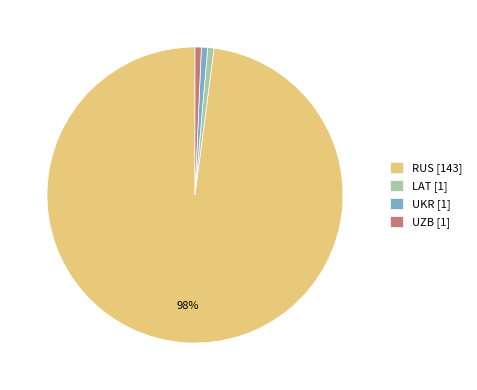

Between RUS [143] and UKR [1], which is larger?

RUS [143]